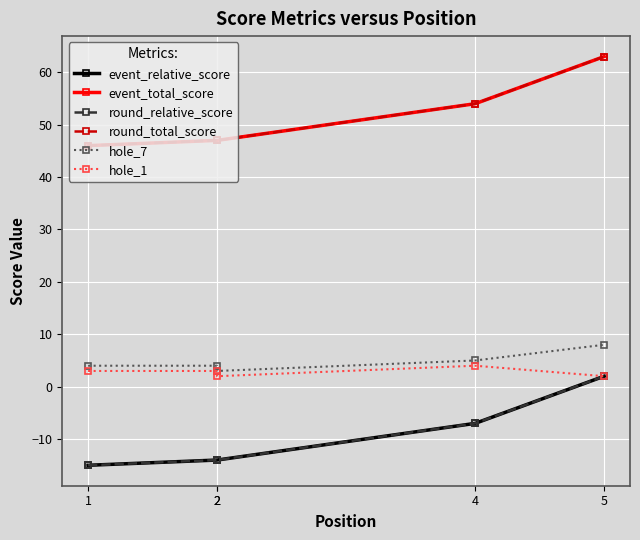

List the series in order of their peak value, highest first.

event_total_score, round_total_score, hole_7, hole_1, event_relative_score, round_relative_score